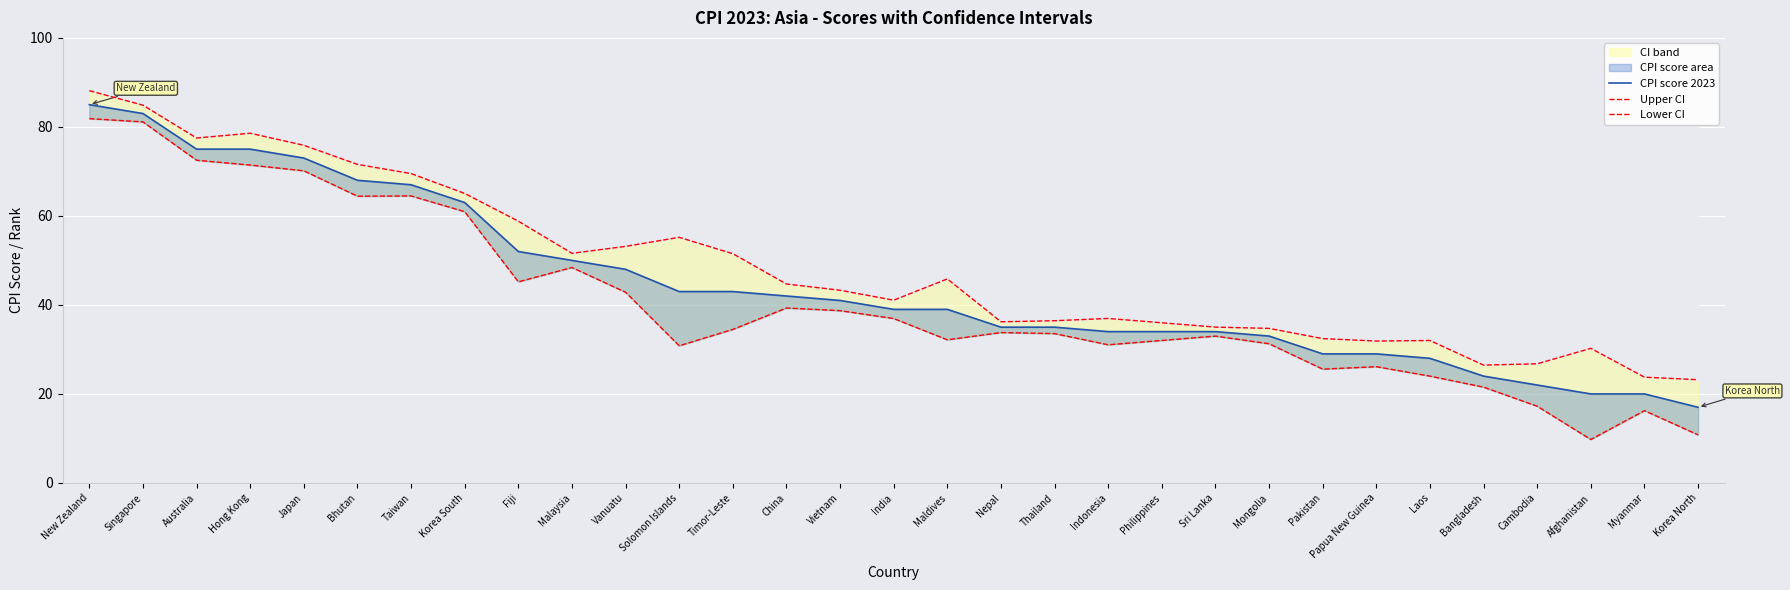

What is the spread (max minus min) of values at Bangladesh?

5.0